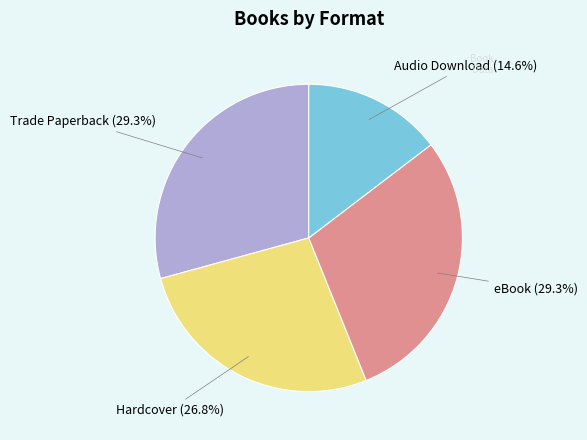

Does any single category account for the majority?

No